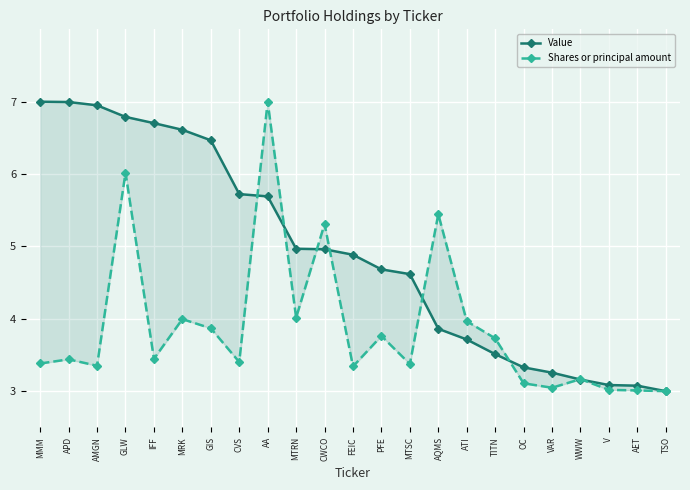

List the series in order of their peak value, lowest first.

Value, Shares or principal amount